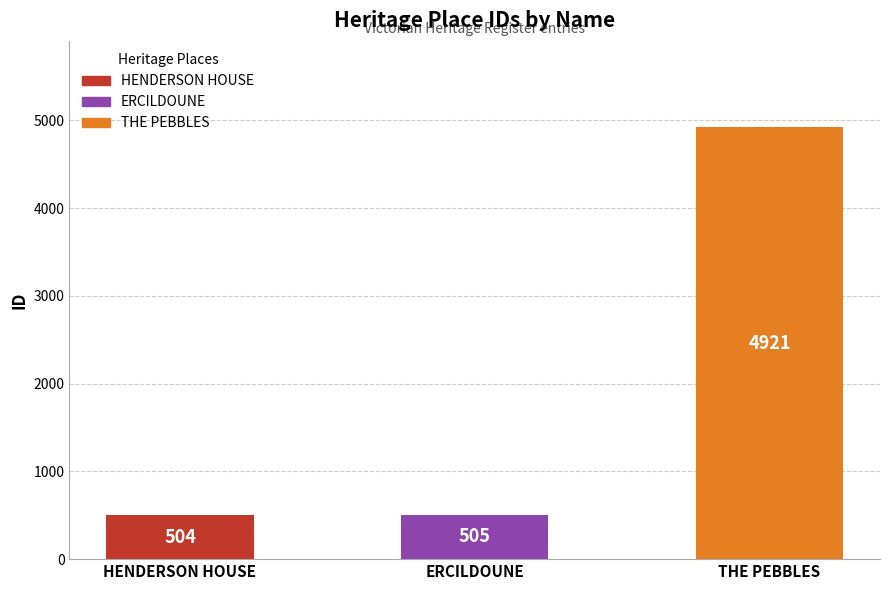

At which category does the chart reach its minimum across all series?

HENDERSON HOUSE